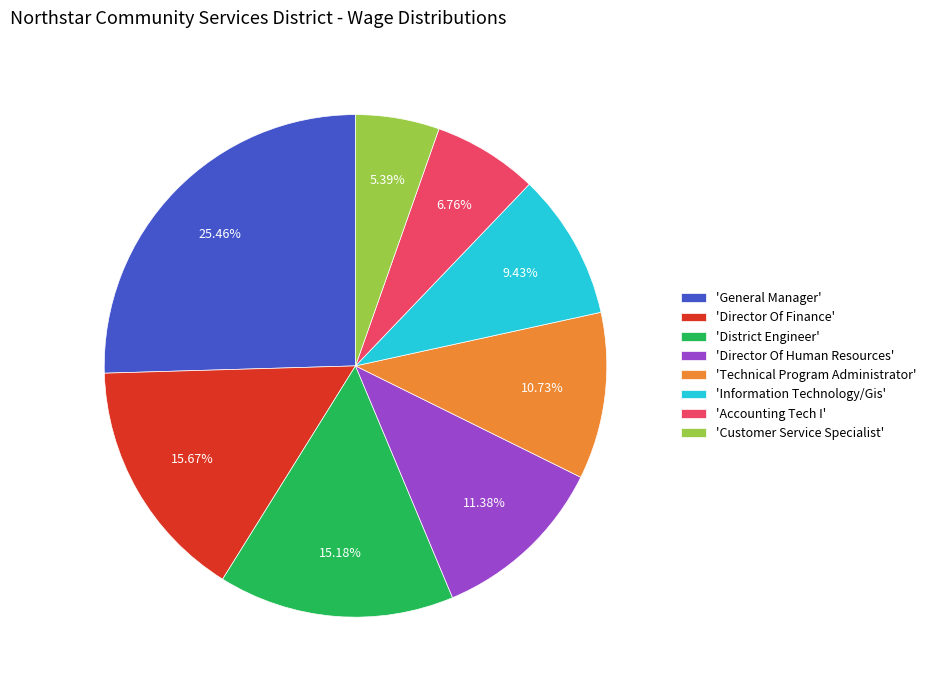

How many slices are in this pie chart?

8